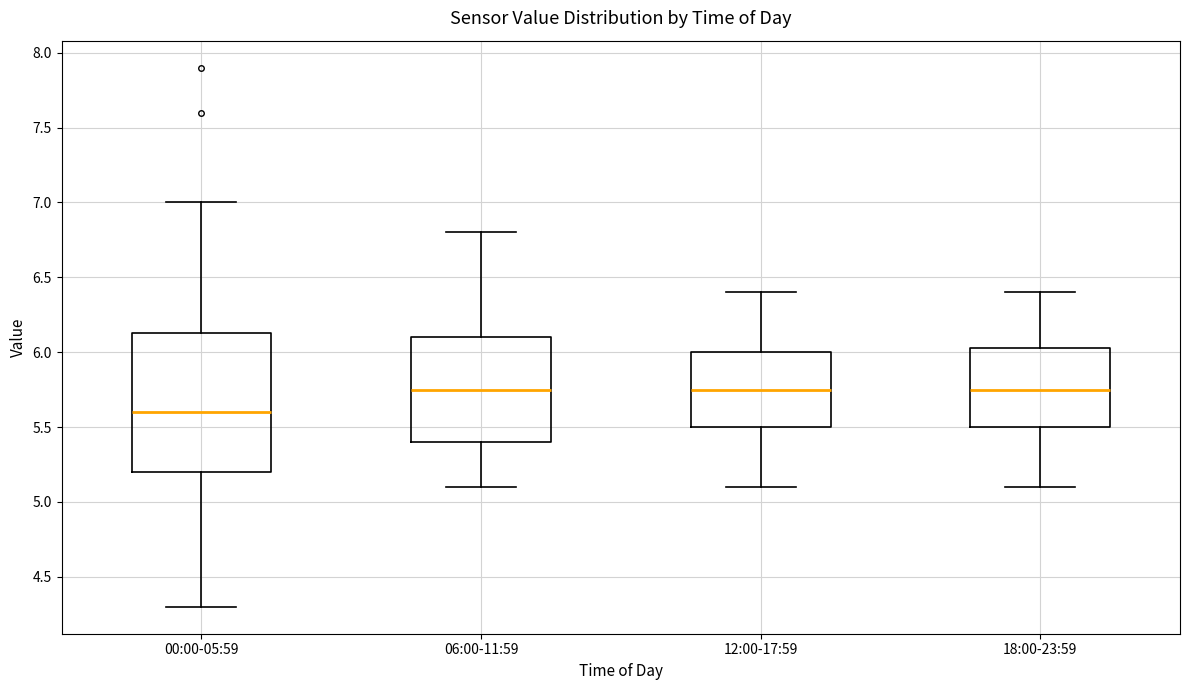

Reading left to right, read every box against the y-axis: the position of its median line, the range the box covers, and the ends of its whiskers. The values are not printed on the chart, so give them approximately, as read against the axis.

00:00-05:59: median 5.60, box 5.20 to 6.15, whiskers 4.30 to 7.00
06:00-11:59: median 5.75, box 5.40 to 6.10, whiskers 5.10 to 6.80
12:00-17:59: median 5.75, box 5.50 to 6.00, whiskers 5.10 to 6.40
18:00-23:59: median 5.75, box 5.50 to 6.05, whiskers 5.10 to 6.40